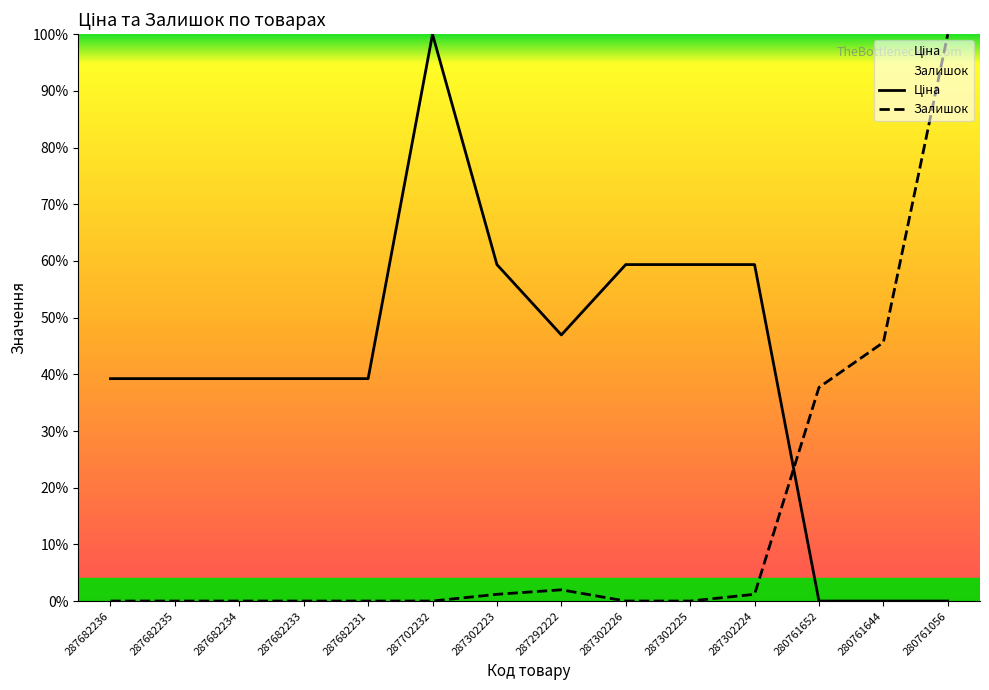

Does the chart display data point markers on the line(s)?

No